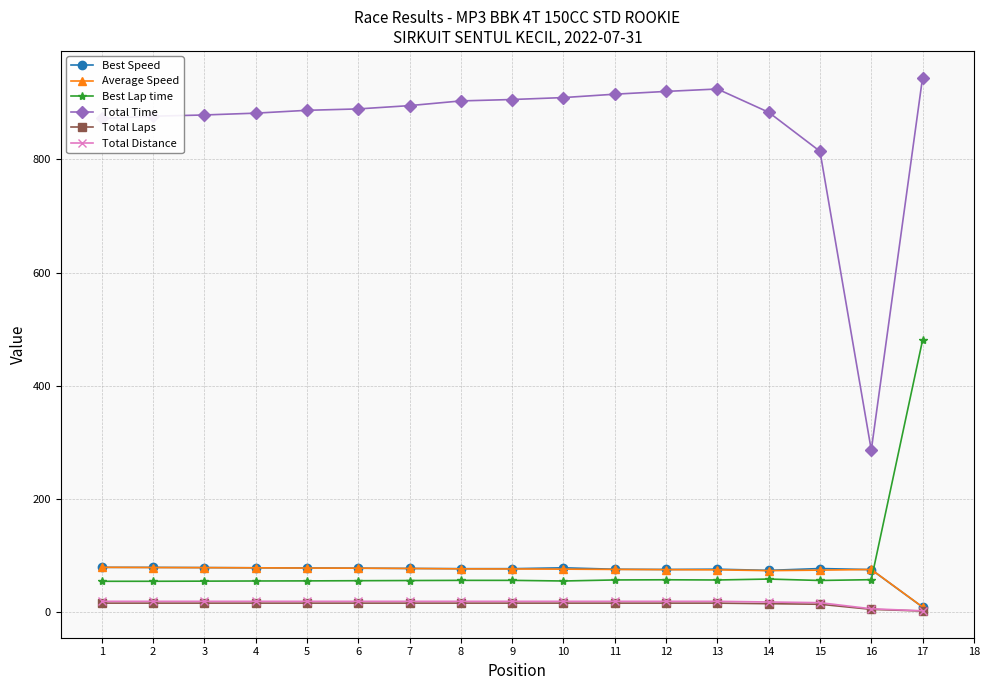

Between 2 and 17, which series saw the biggest shift?

Best Lap time